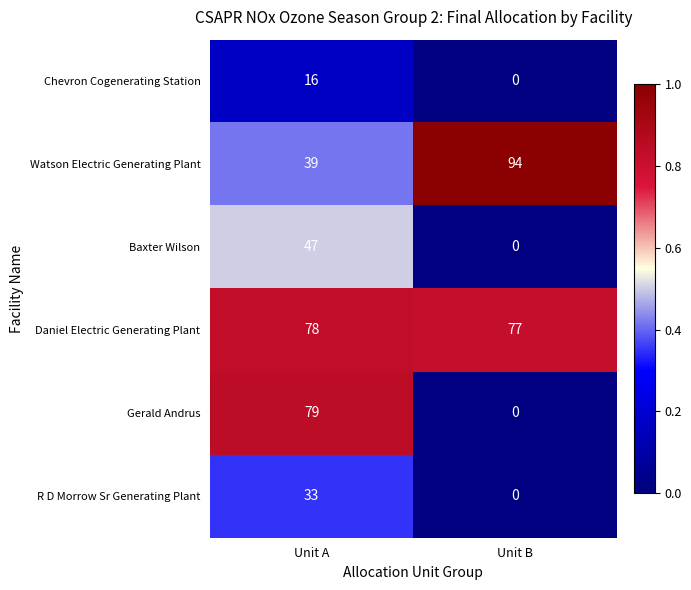

True or false: Chevron Cogenerating Station has a value of -11 at Unit B.

False